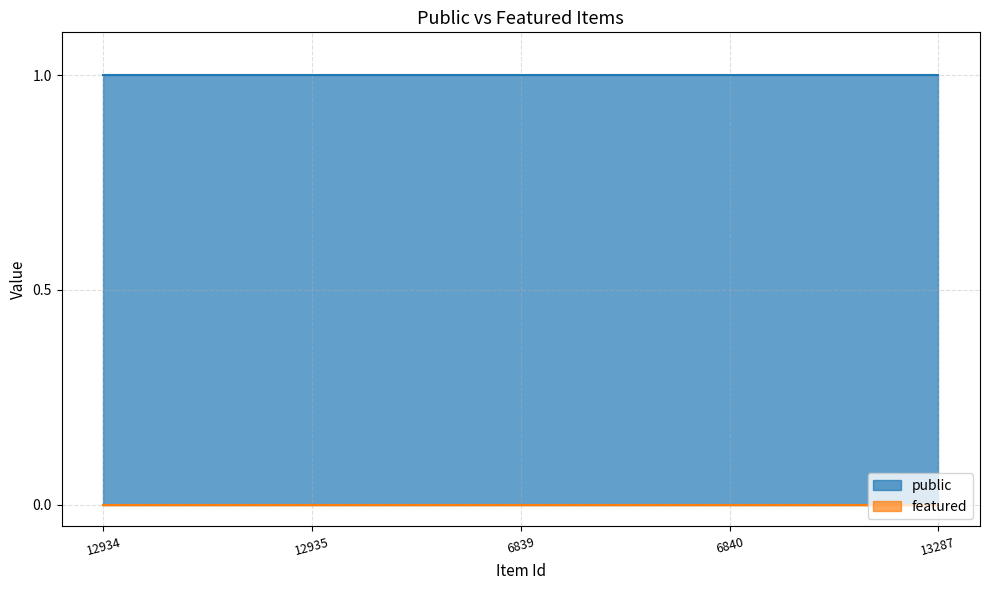

Reading right to left, what are all the values shown in this chart?

public: 13287=1	6840=1	6839=1	12935=1	12934=1
featured: 13287=0	6840=0	6839=0	12935=0	12934=0